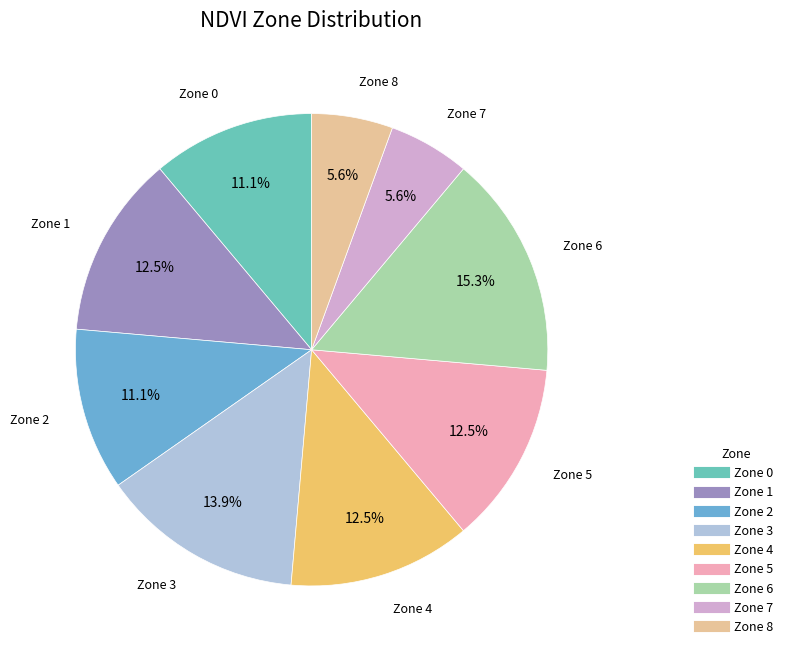

Which category has the biggest portion of the pie?

6